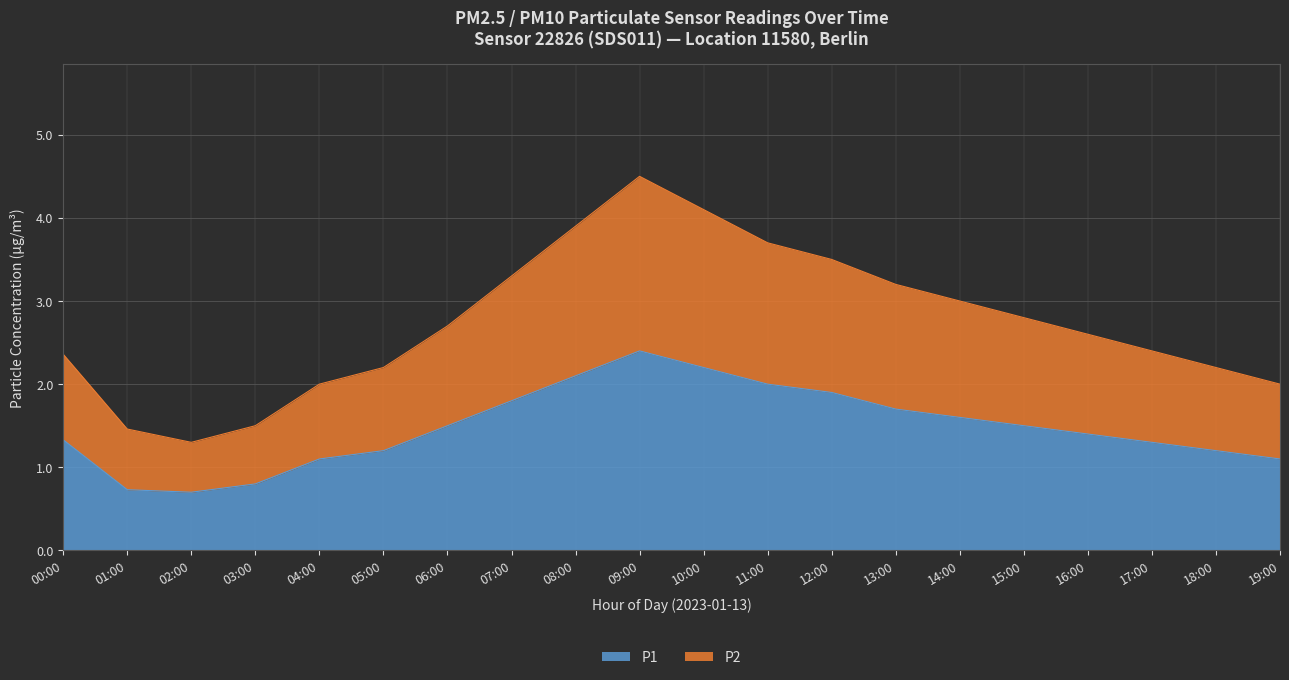

True or false: P1 has more than 1 interior local peaks.

False